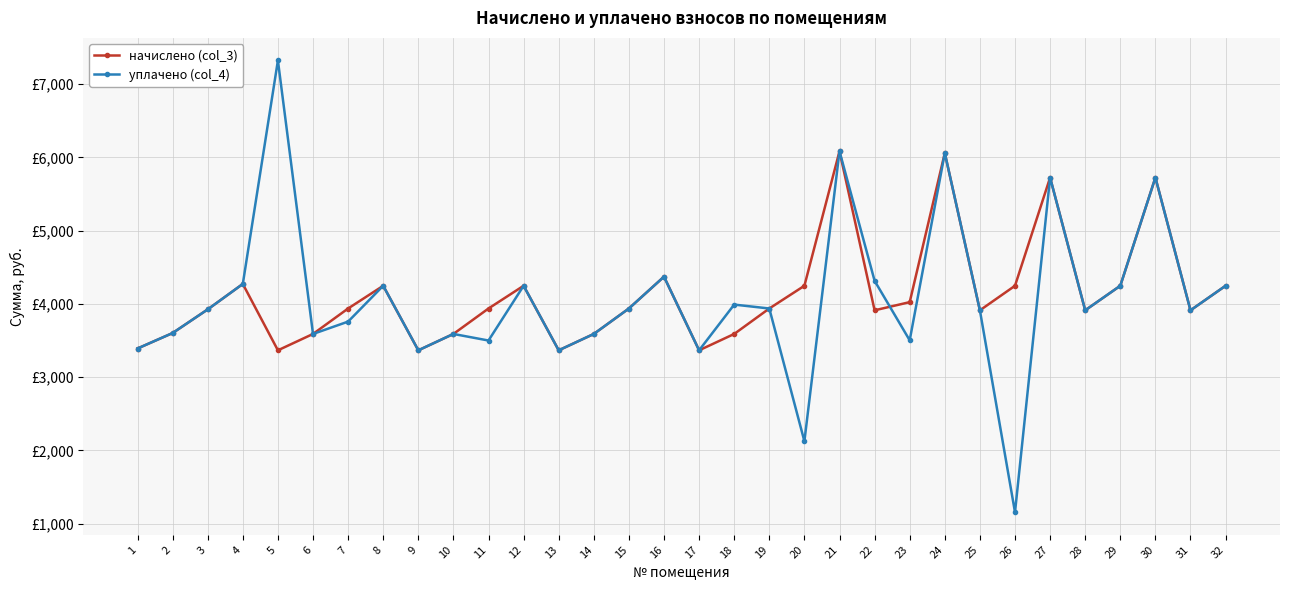

What are all the series names shown in the legend?

начислено (col_3), уплачено (col_4)